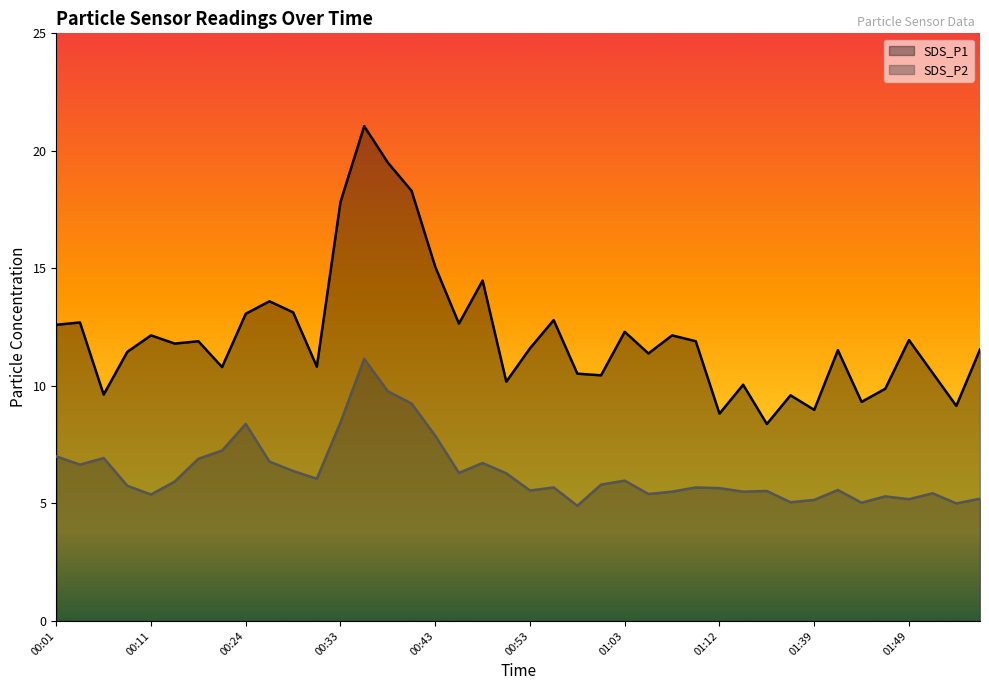

The SDS_P2 series shows 3.7 at 00:48. True or false?

False